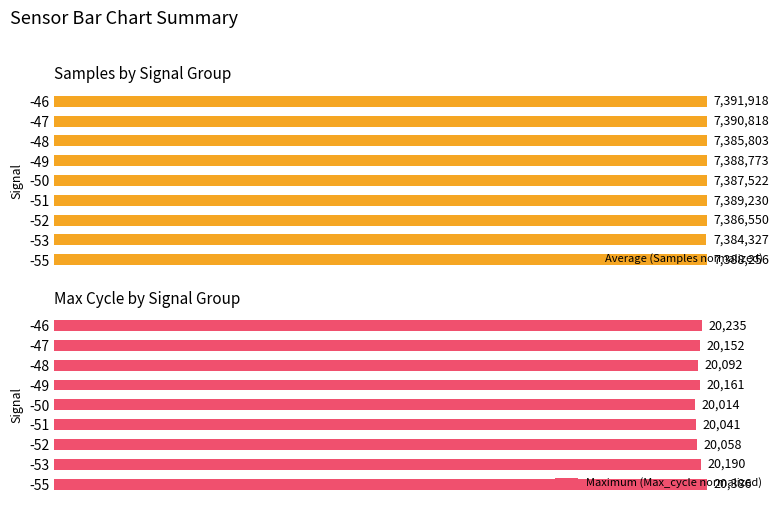

The value of Maximum (Max_cycle normalized) at -55 is 165.4. True or false?

False